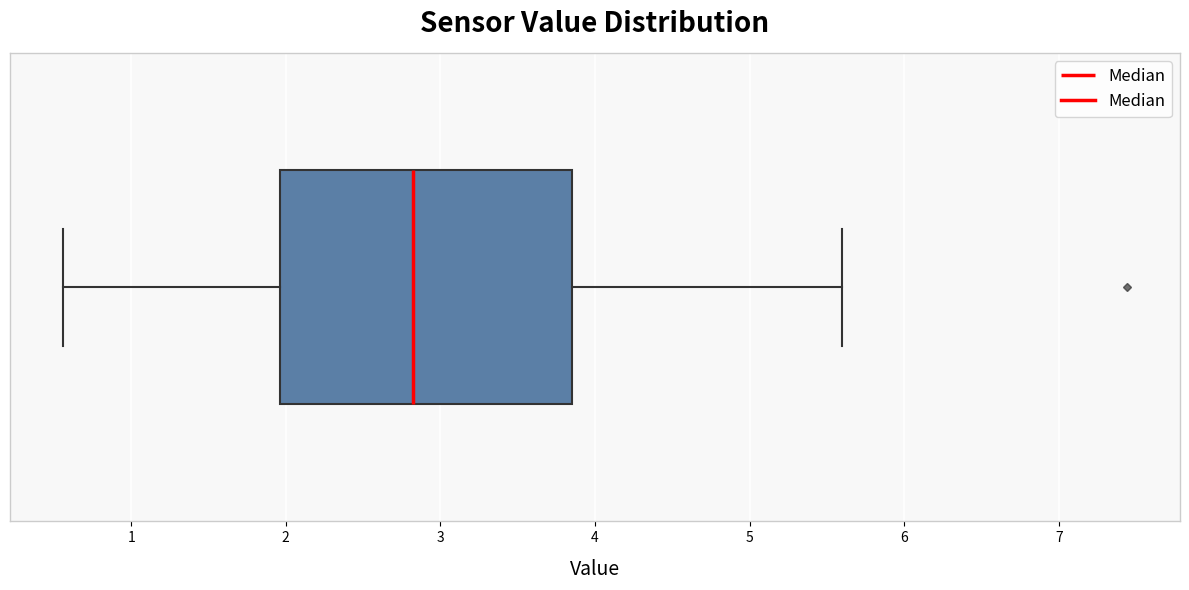

Transcribe this box plot: give where the median line is, the range the box spans, and where the two whiskers end, as read against the x-axis. The values are not printed on the chart, so give them approximately, as read against the axis.

median 2.8, box 2.0 to 3.9, whiskers 0.6 to 5.6